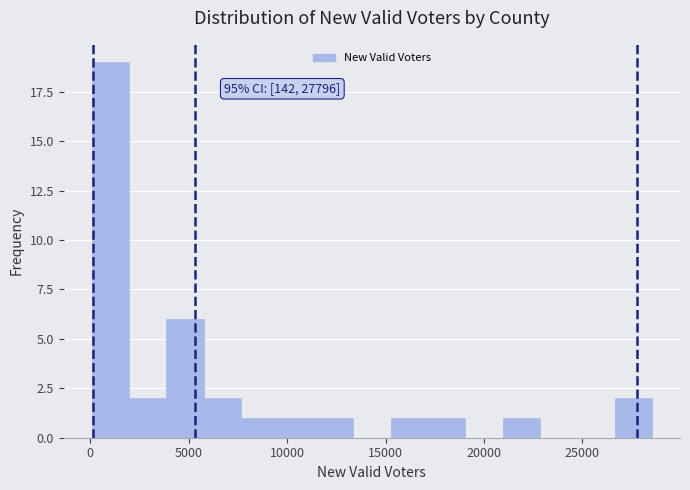

Read against the x-axis, roughly where is the centre of the tallest bar?

1000